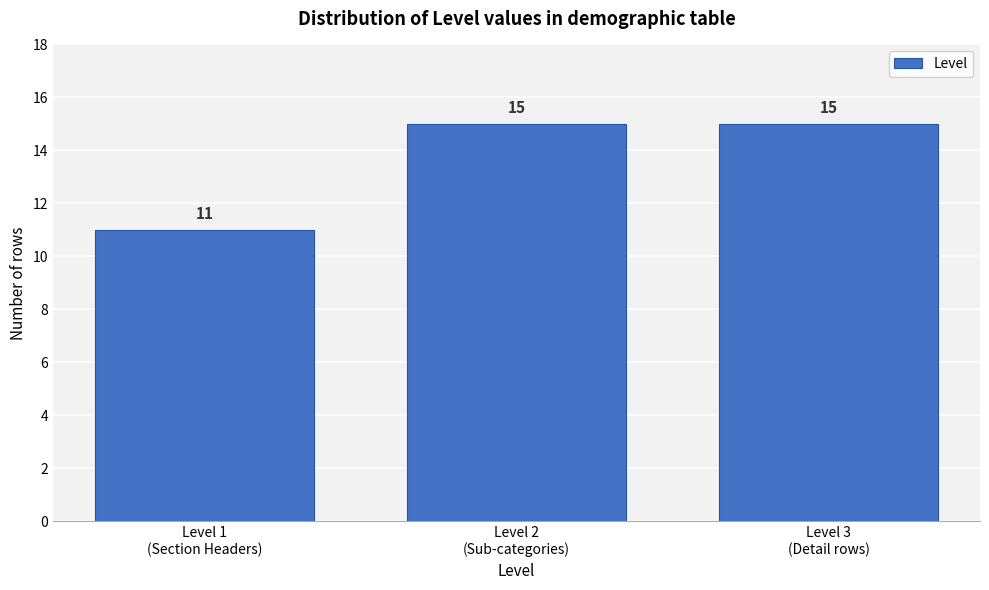

Reading left to right, list all the values displayed in this chart.

11	15	15